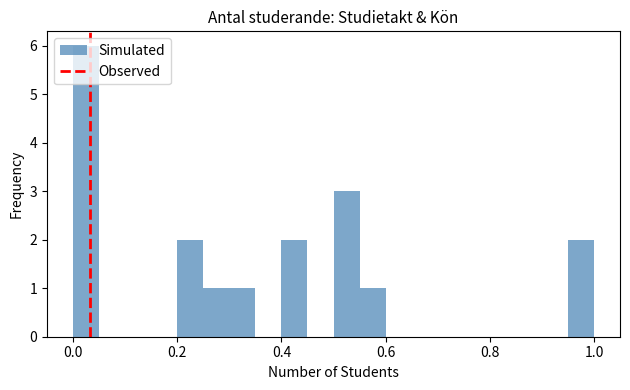

Around what value on the x-axis is the tallest bar? Give the approximate position of its centre, as read against the axis.

0.02